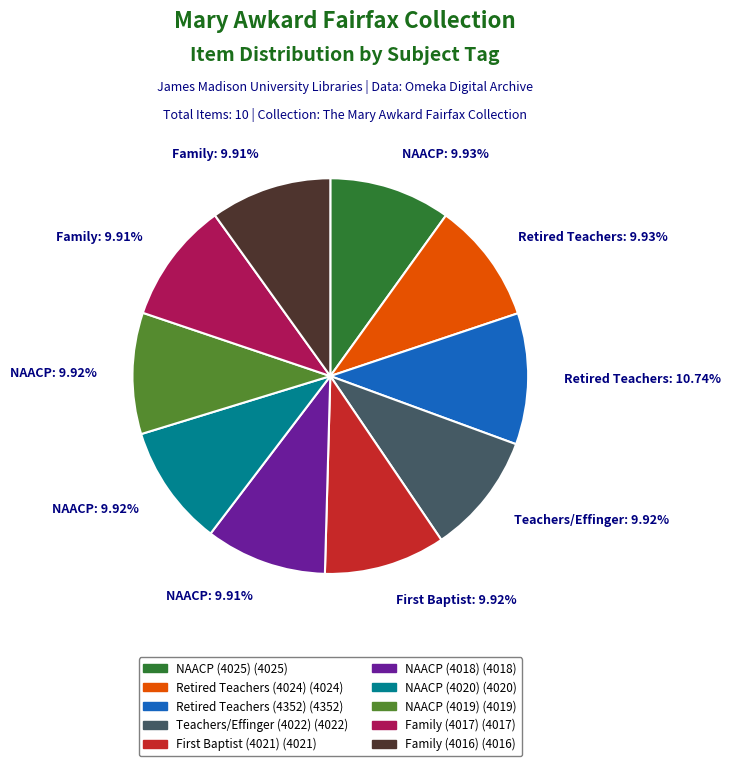

Is there a majority slice in this chart?

No